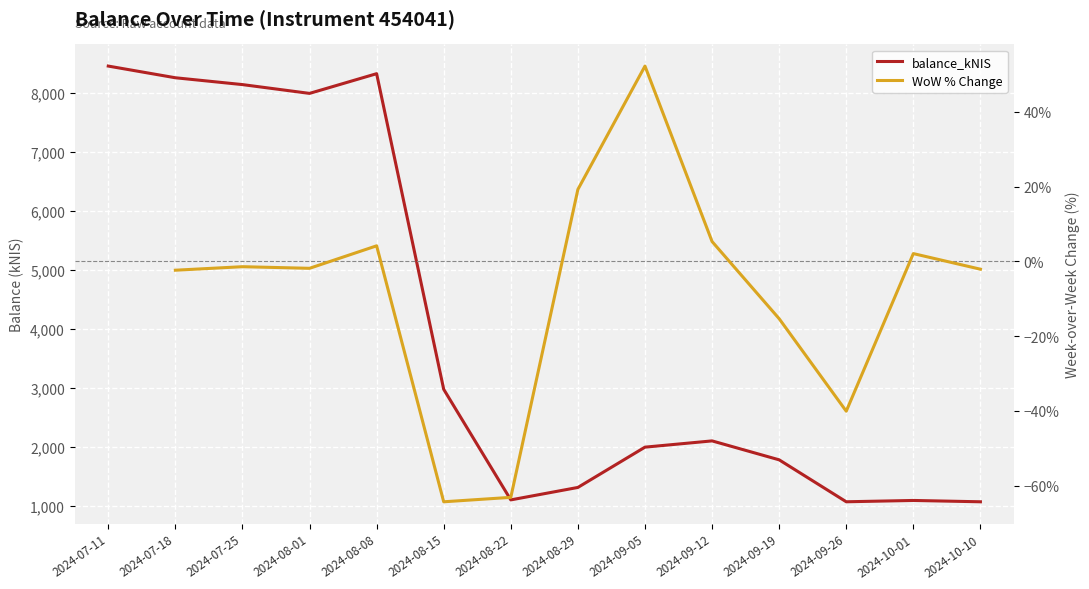

Reading right to left, what are all the values shown in this chart?

2024-10-10=1063.5	2024-10-01=1086.0	2024-09-26=1063.7	2024-09-19=1774.7	2024-09-12=2095.7	2024-09-05=1989.7	2024-08-29=1306.6	2024-08-22=1095.5	2024-08-15=2970.3	2024-08-08=8320.9	2024-08-01=7986.8	2024-07-25=8136.1	2024-07-18=8251.9	2024-07-11=8450.0